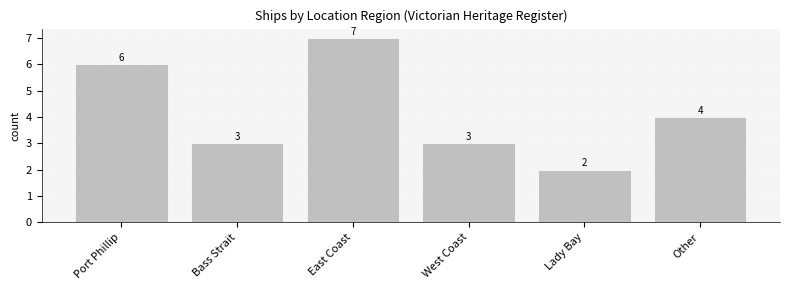

What is the sum of the values at West Coast and Lady Bay?

5